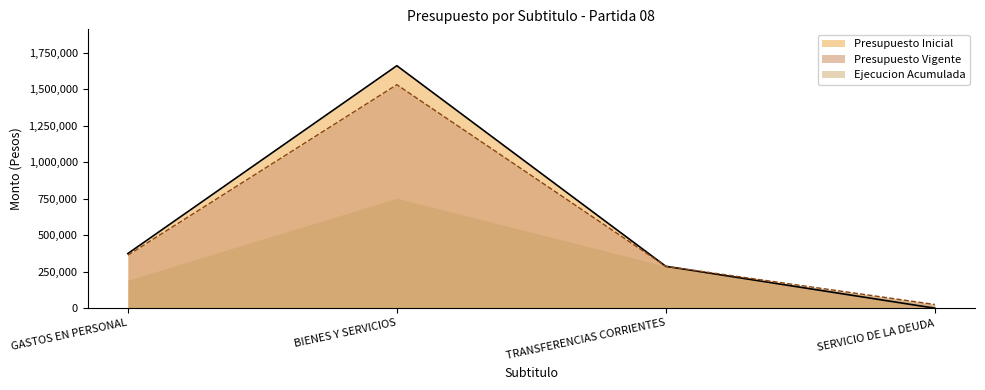

Where is Presupuesto Inicial nearest to the value 830117?

GASTOS EN PERSONAL